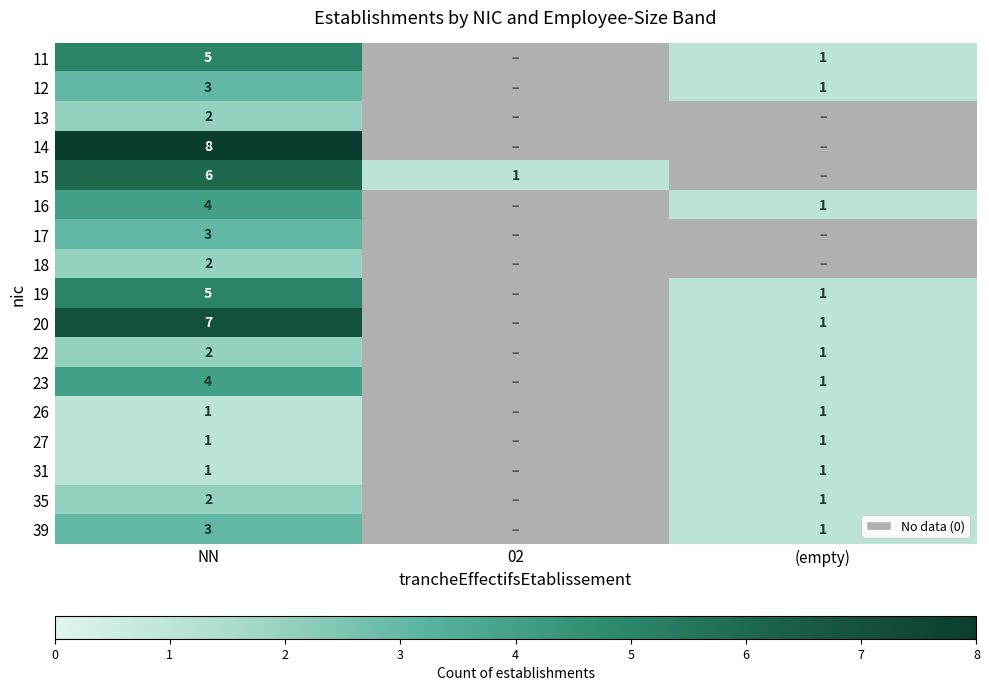

The value of 11 at (empty) is 2. True or false?

False